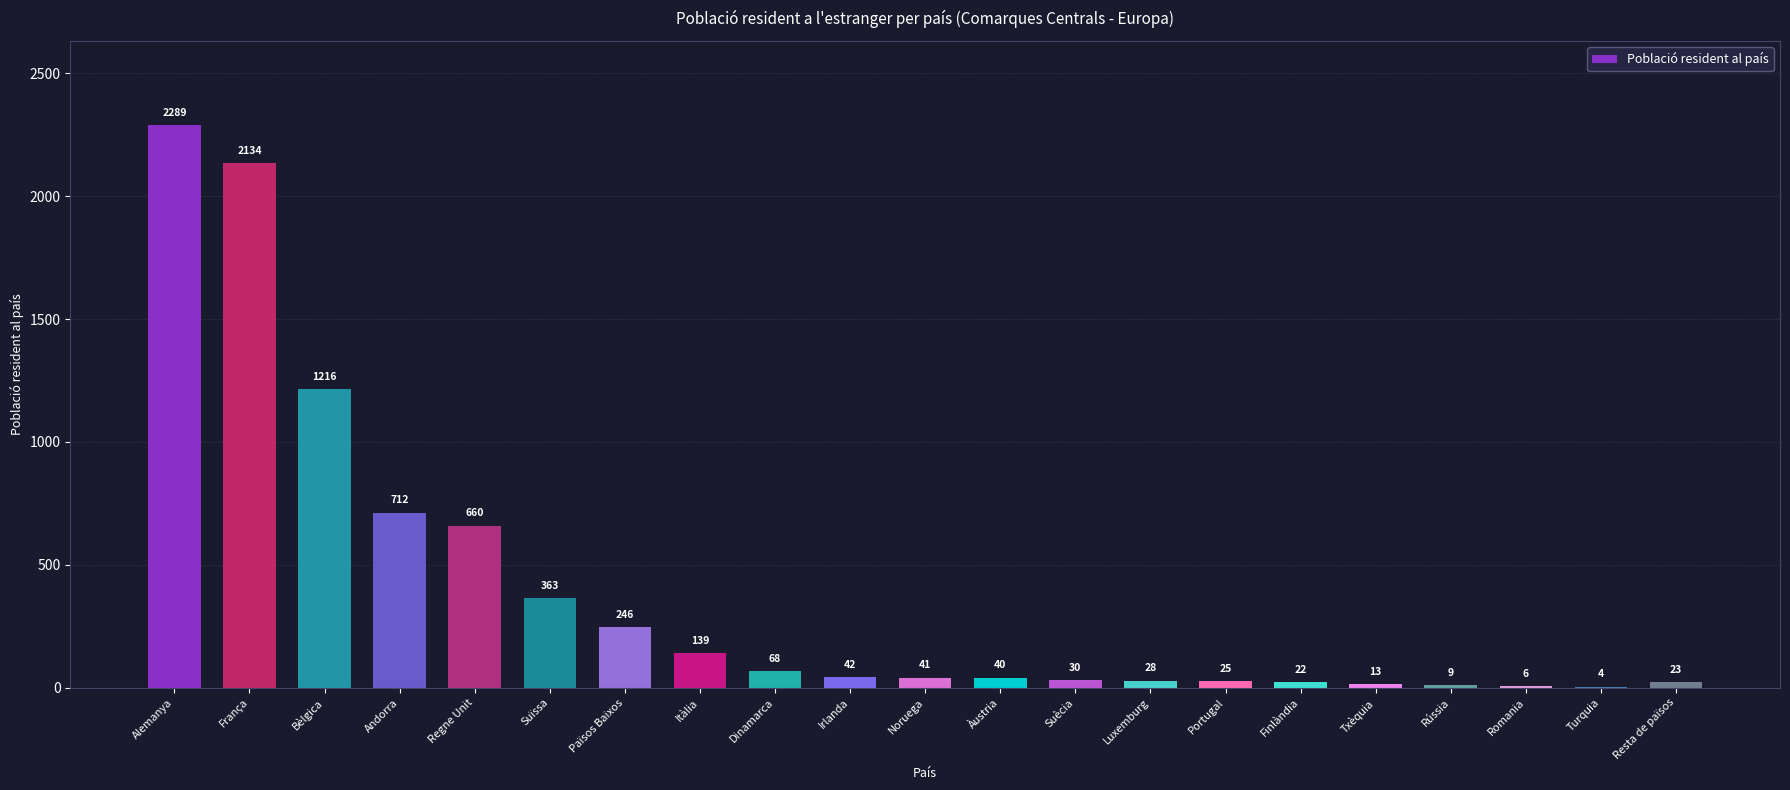

Reading right to left, list all the values displayed in this chart.

Resta de països=23	Turquia=4	Romania=6	Rússia=9	Txèquia=13	Finlàndia=22	Portugal=25	Luxemburg=28	Suècia=30	Àustria=40	Noruega=41	Irlanda=42	Dinamarca=68	Itàlia=139	Països Baixos=246	Suïssa=363	Regne Unit=660	Andorra=712	Bèlgica=1216	França=2134	Alemanya=2289